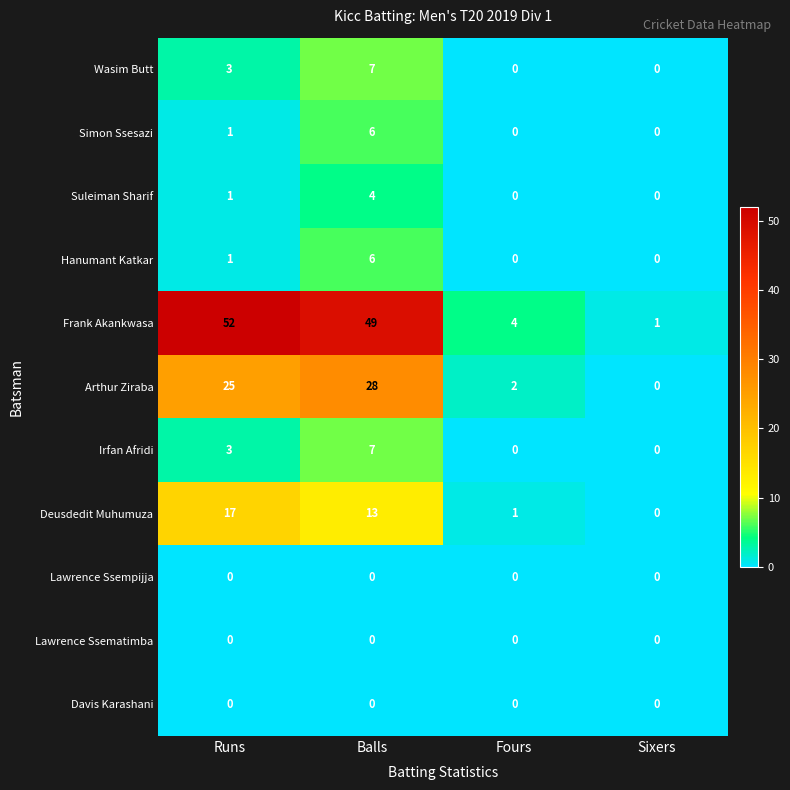

Which series has the largest total across all categories?

Frank Akankwasa